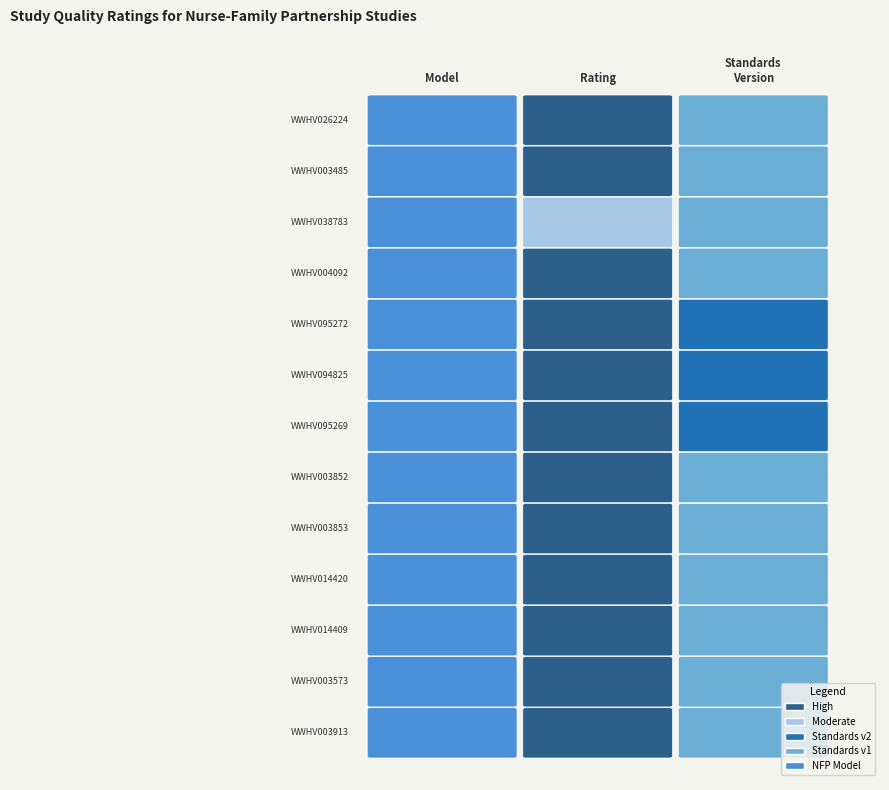

Is it true that WWHV095272 equals 1 at WWHV026224?

True